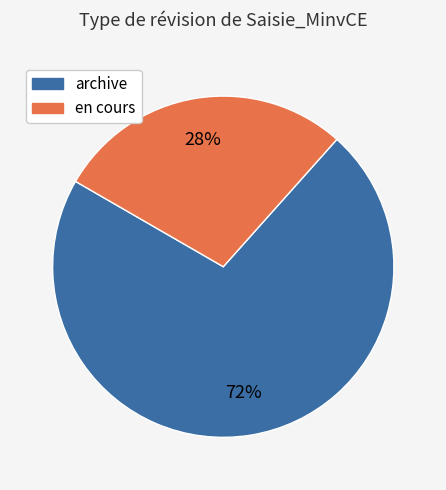

To the nearest percent, what is the average slice percentage?

50%